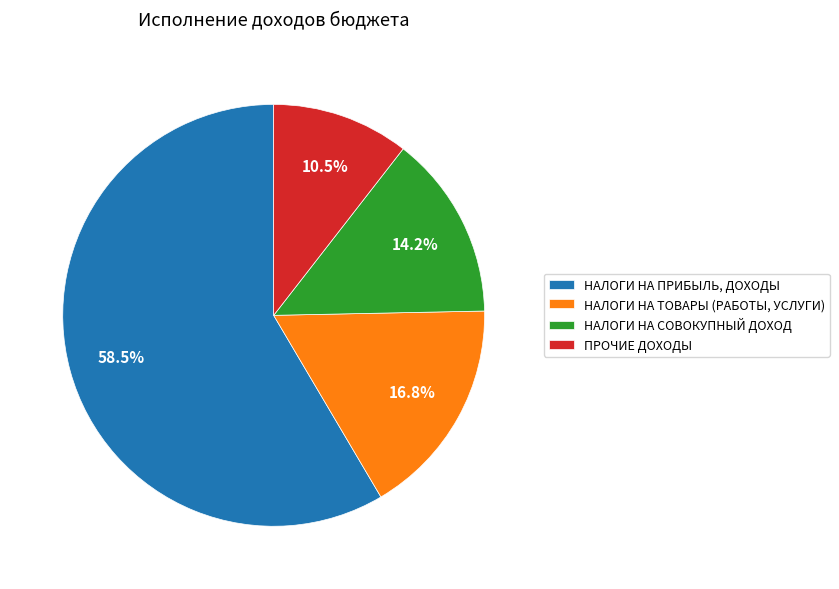

The НАЛОГИ НА СОВОКУПНЫЙ ДОХОД slice represents 14% of the pie. True or false?

True